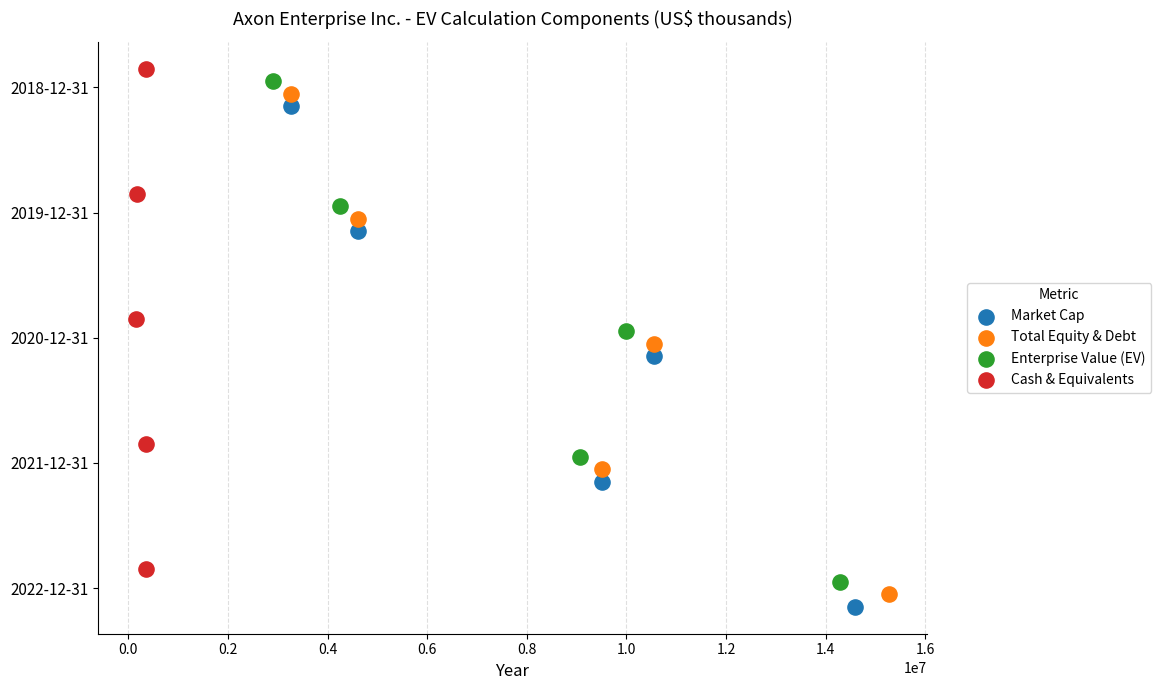

Which series contains the lowest Y value?

Market Cap